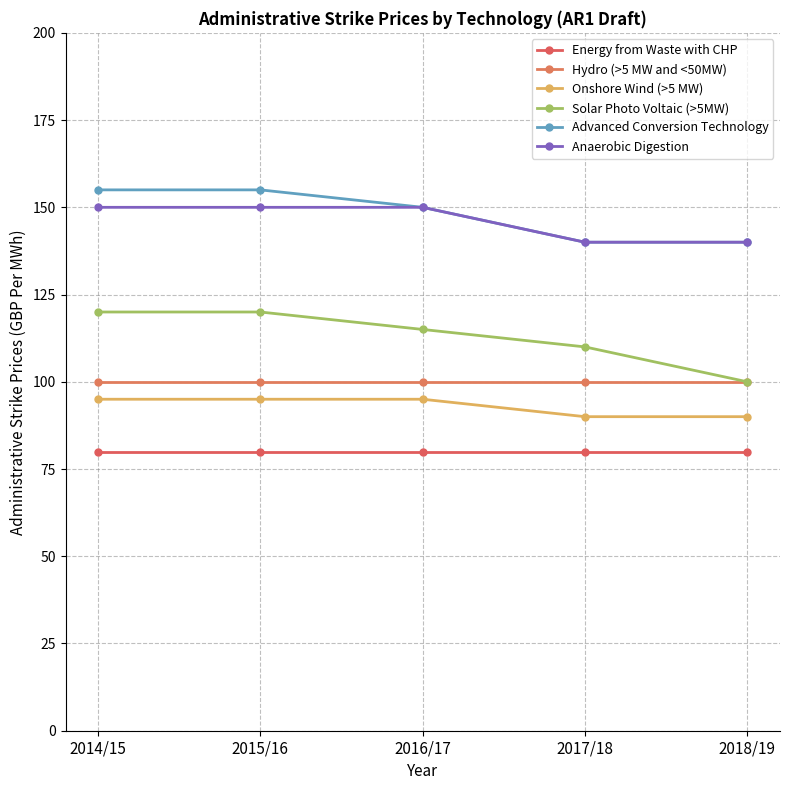

True or false: Advanced Conversion Technology and Hydro (>5 MW and <50MW) cross at least once.

False